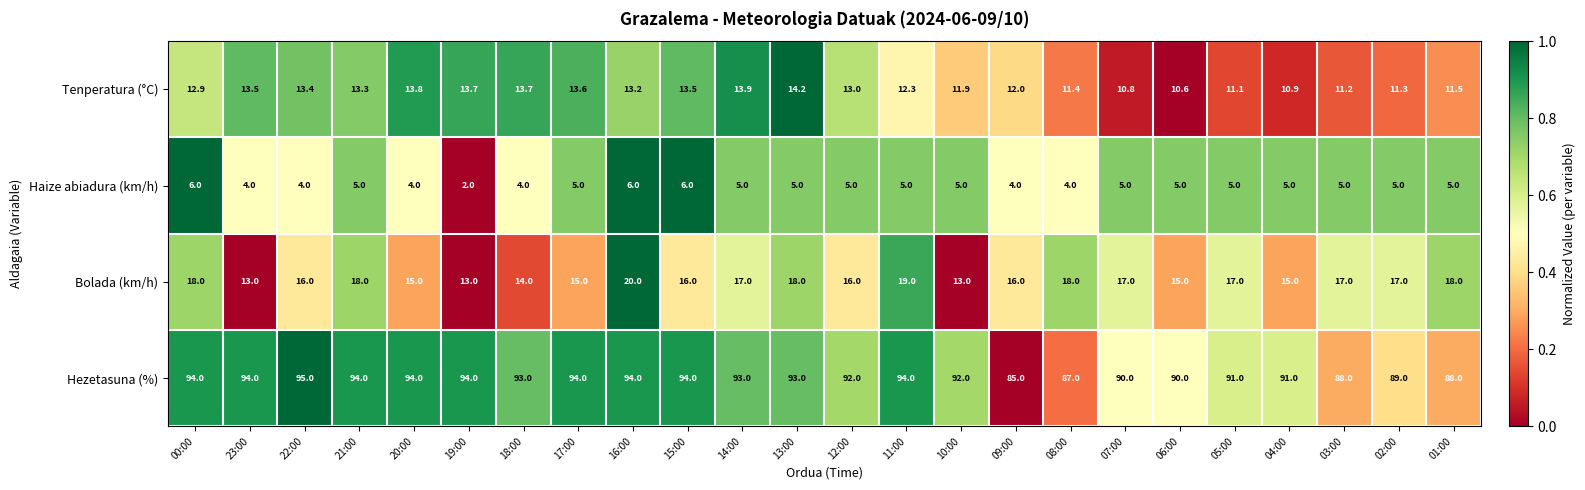

Which series has the widest spread of values?

Hezetasuna (%)